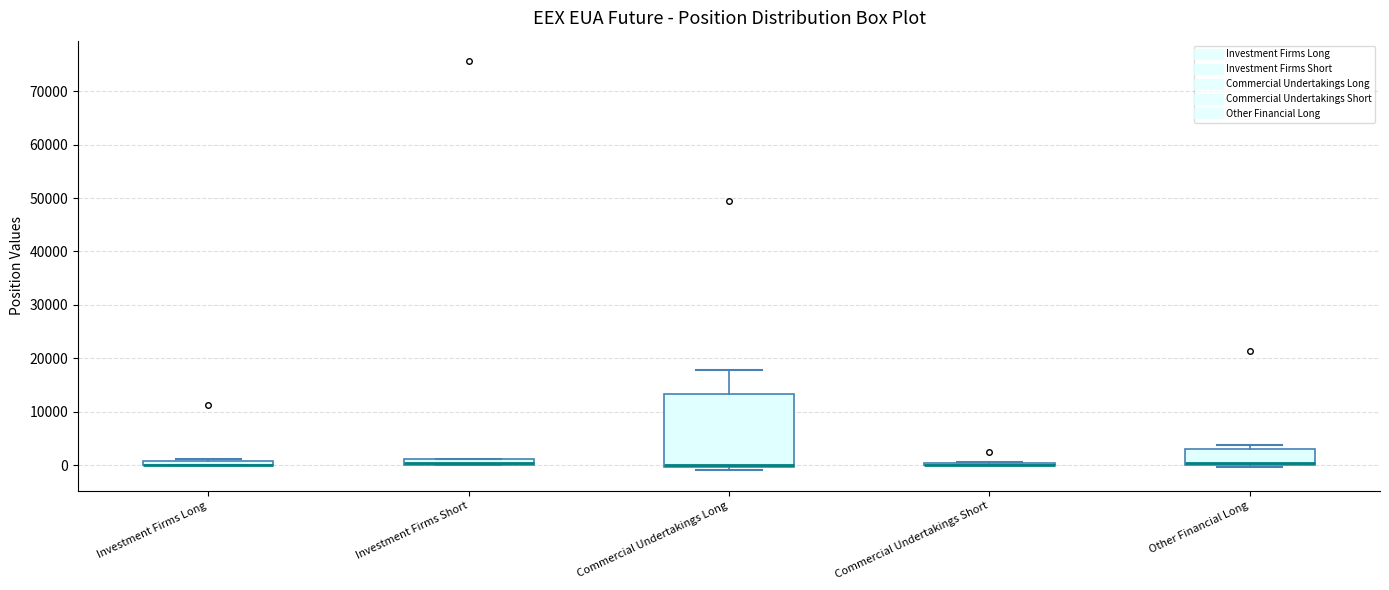

Where is the lower edge of the box for Other Financial Long on the y-axis? The values are not printed on the chart, so give them approximately, as read against the axis.

0